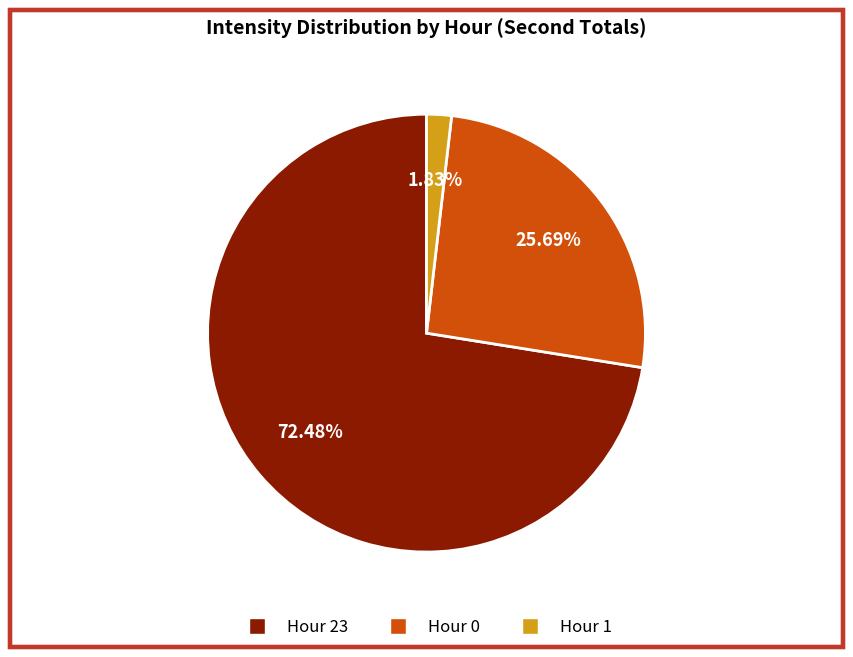

Is there any slice that represents more than half of the pie?

Yes